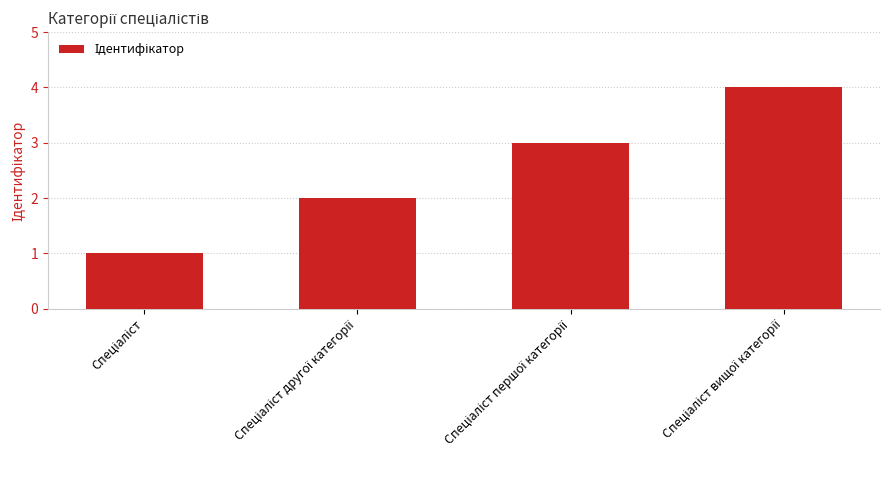

What is the difference between the maximum and minimum values?

3